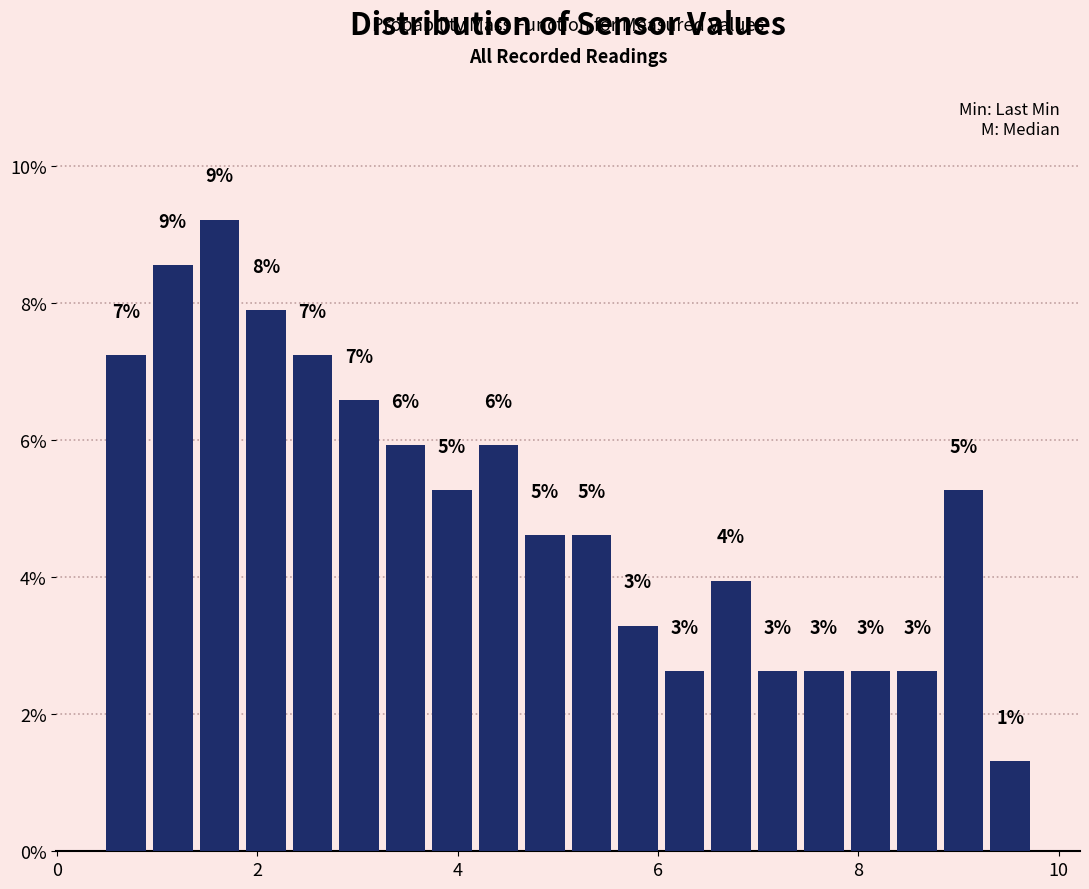

Around what value on the x-axis is the tallest bar? Give the approximate position of its centre, as read against the axis.

1.6